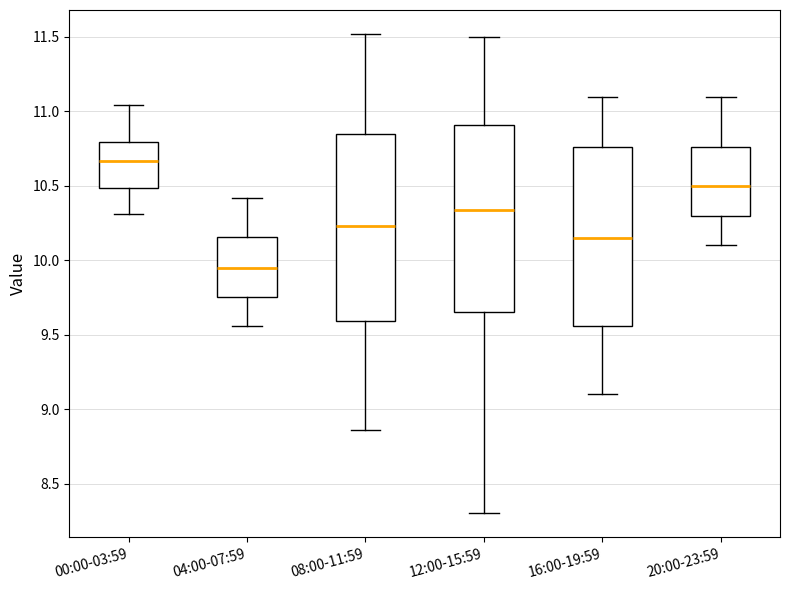

Reading left to right, transcribe this box plot: for each box, give where its median line is, the range the box spans, and where its two whiskers end, as read against the y-axis. The values are not printed on the chart, so give them approximately, as read against the axis.

00:00-03:59: median 10.65, box 10.50 to 10.80, whiskers 10.30 to 11.05
04:00-07:59: median 9.95, box 9.75 to 10.15, whiskers 9.55 to 10.40
08:00-11:59: median 10.25, box 9.60 to 10.85, whiskers 8.85 to 11.50
12:00-15:59: median 10.35, box 9.65 to 10.90, whiskers 8.30 to 11.50
16:00-19:59: median 10.15, box 9.55 to 10.75, whiskers 9.10 to 11.10
20:00-23:59: median 10.50, box 10.30 to 10.75, whiskers 10.10 to 11.10